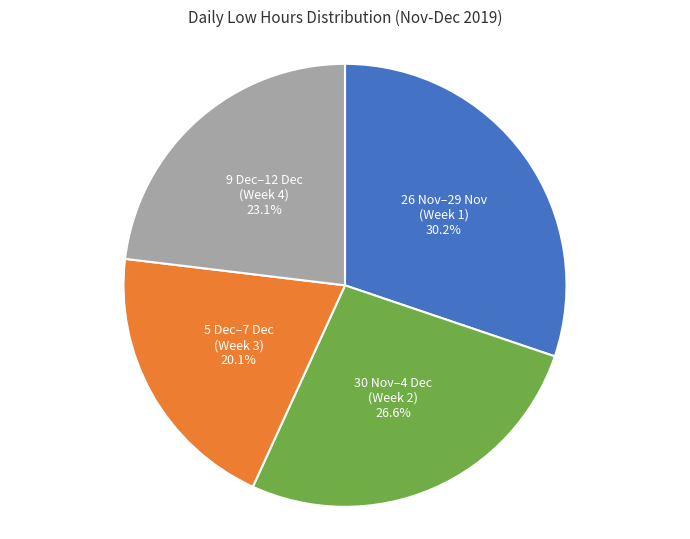

How many slices are in this pie chart?

4